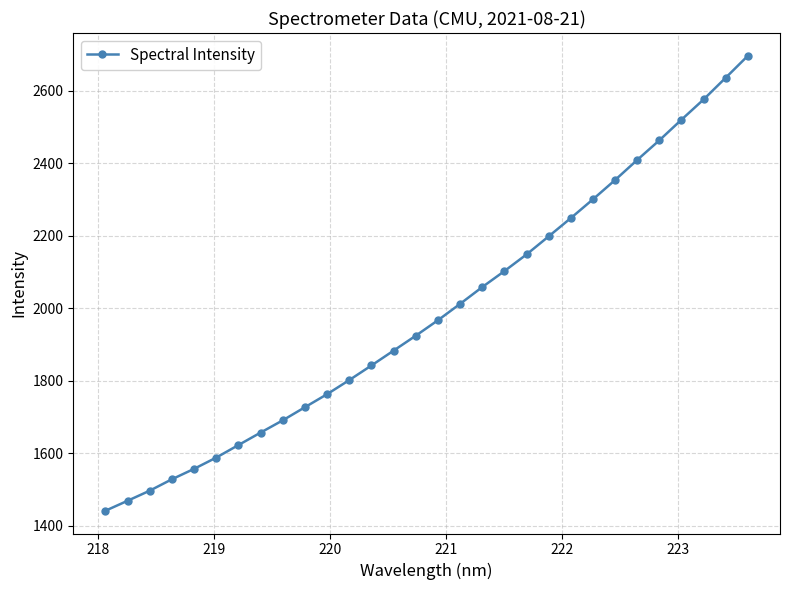

What is the minimum value shown in the chart?

1441.5